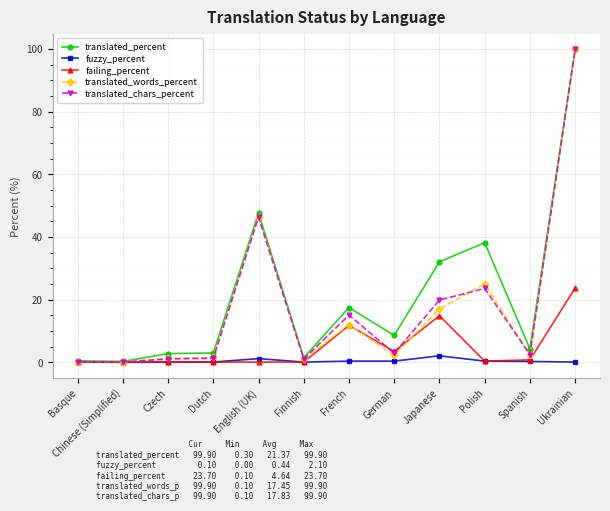

How many lines are shown in the chart?

5